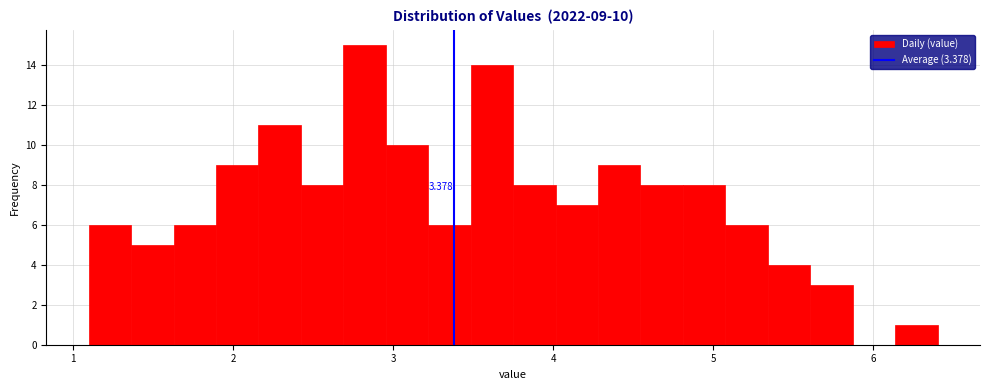

Around what value on the x-axis is the tallest bar? Give the approximate position of its centre, as read against the axis.

2.8